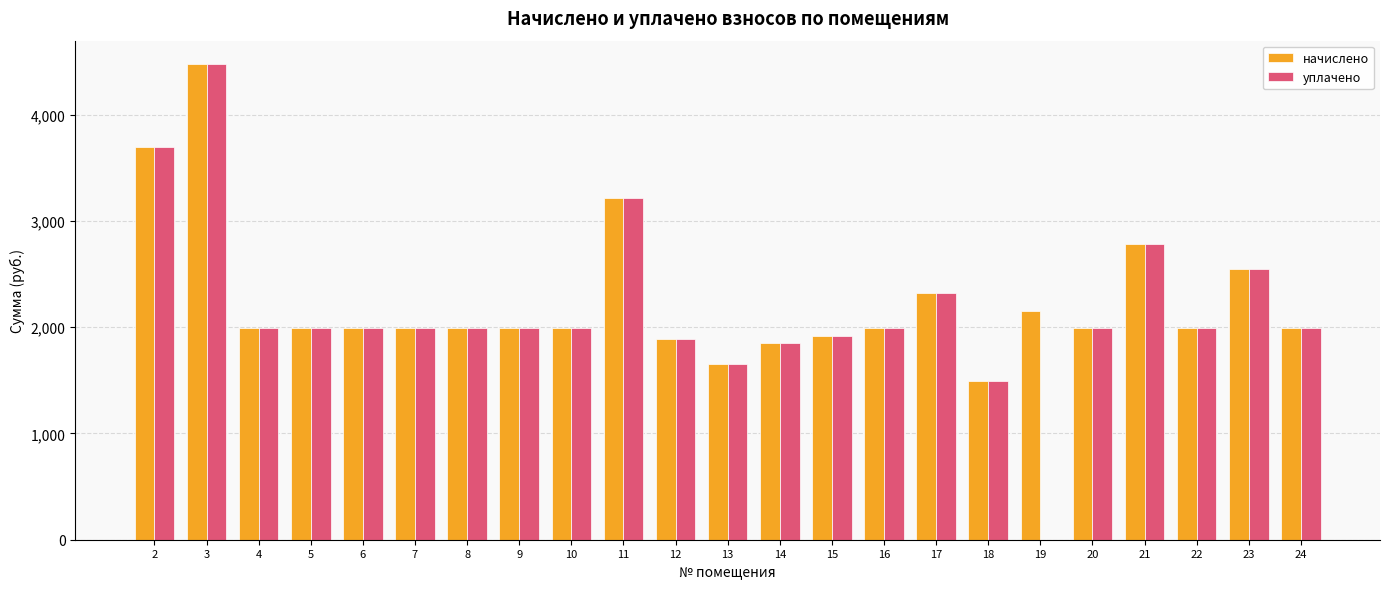

What is the maximum value shown in the chart?

4471.2